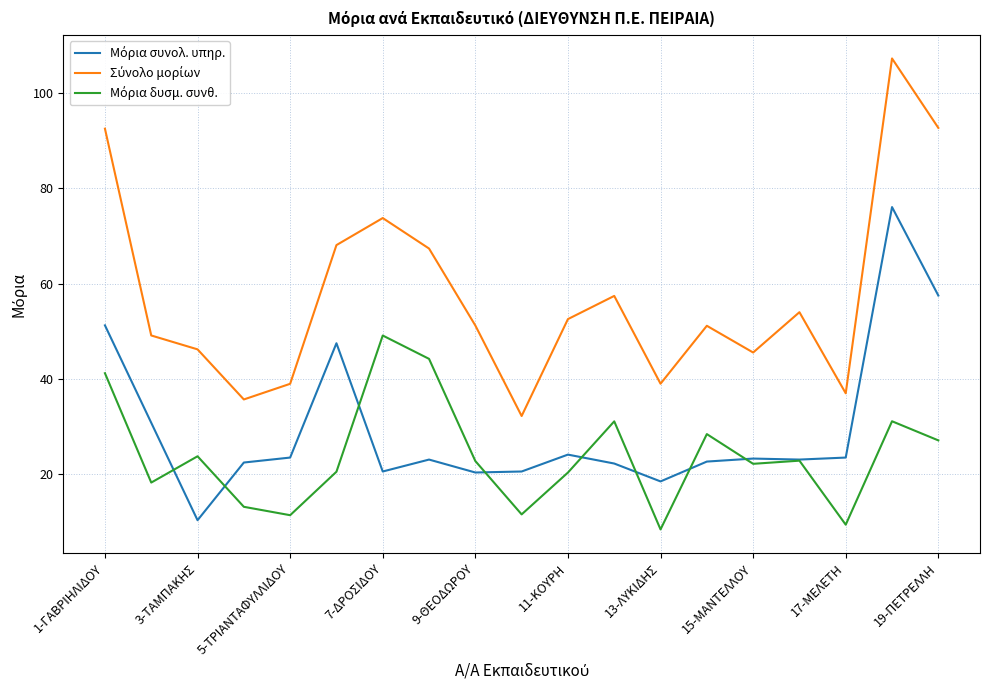

What is the maximum value shown in the chart?

107.2